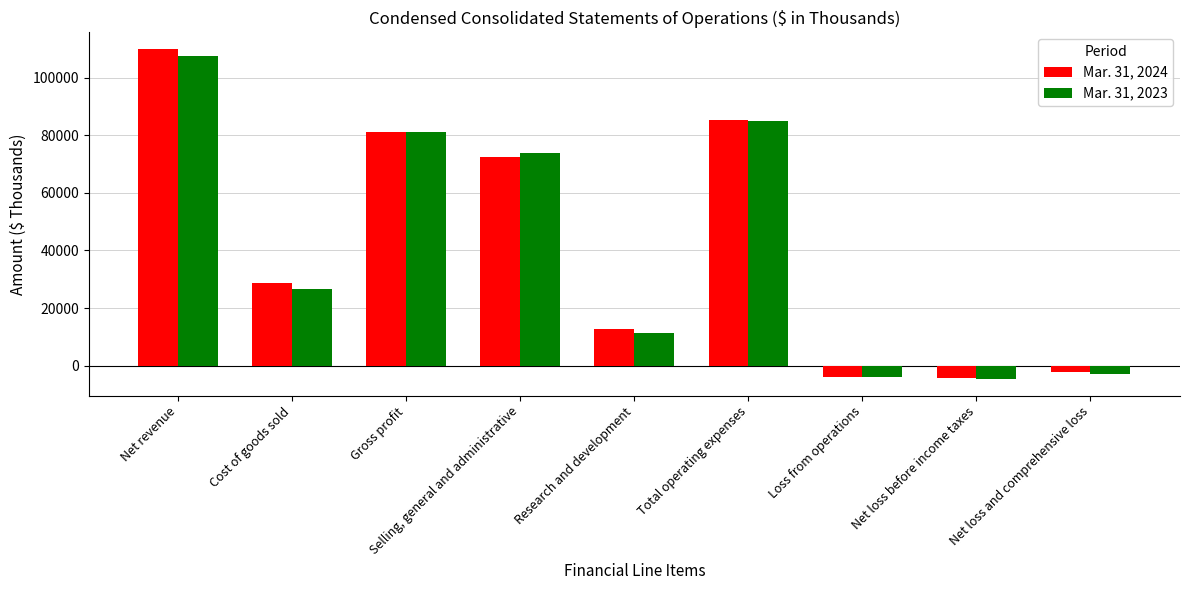

Which series has the widest spread of values?

Mar. 31, 2024